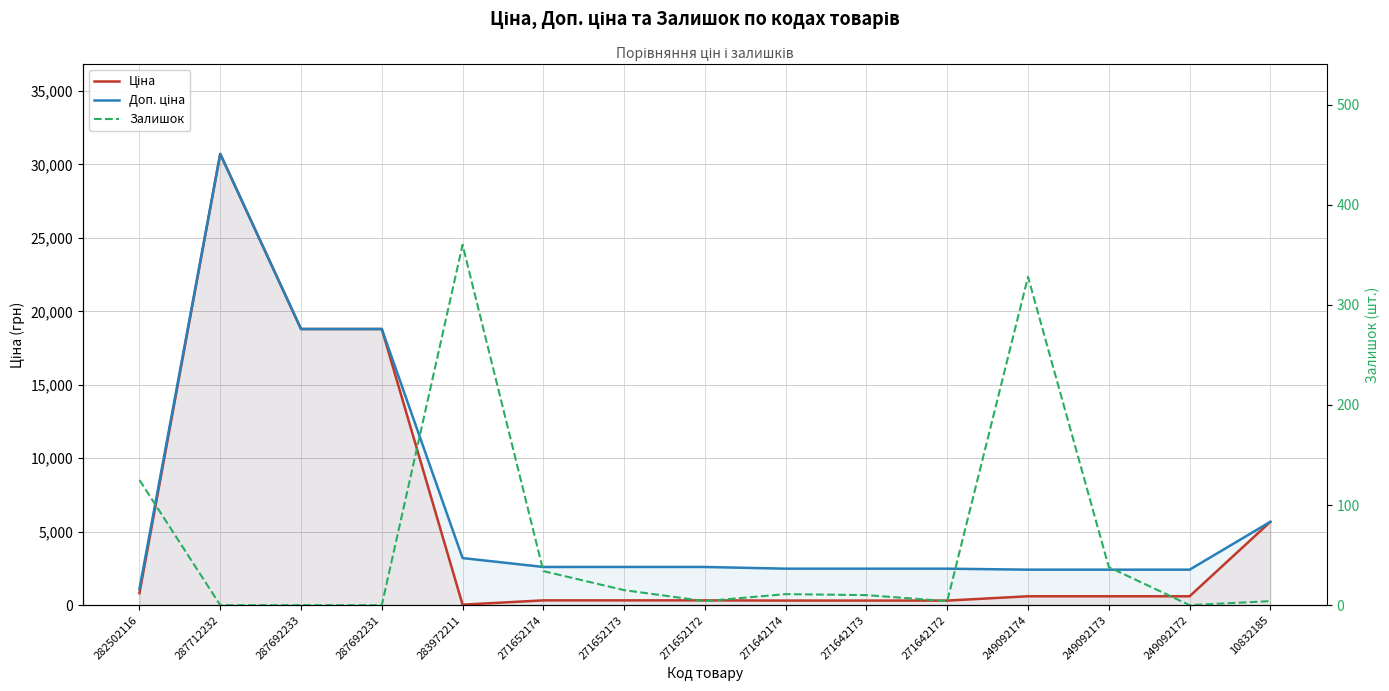

Rank the categories by Доп. ціна value from lowest to highest.

282502116, 249092174, 249092173, 249092172, 271642174, 271642173, 271642172, 271652174, 271652173, 271652172, 283972211, 10832185, 287692233, 287692231, 287712232